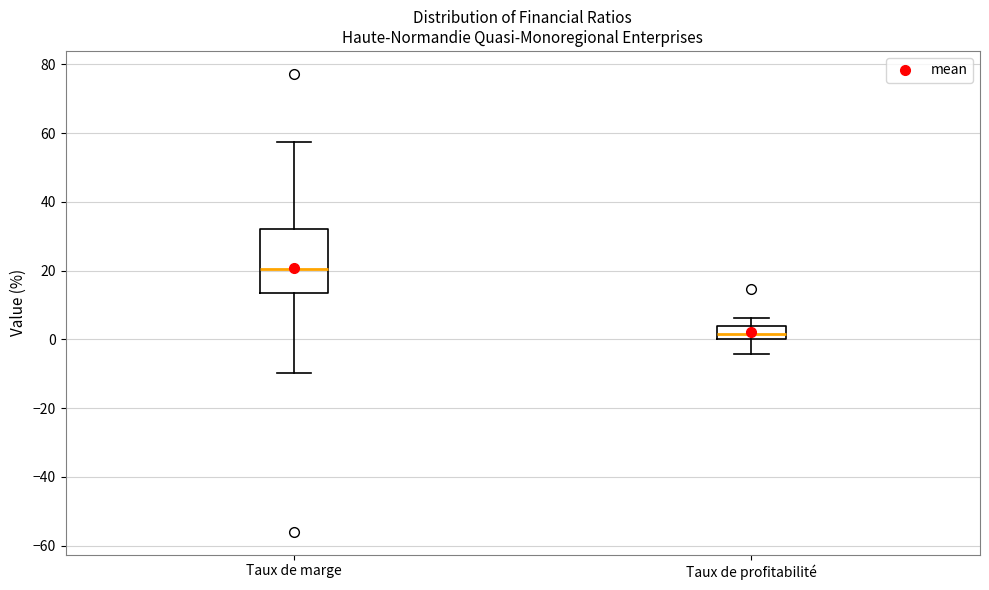

Which box's median line is the highest?

Taux de marge